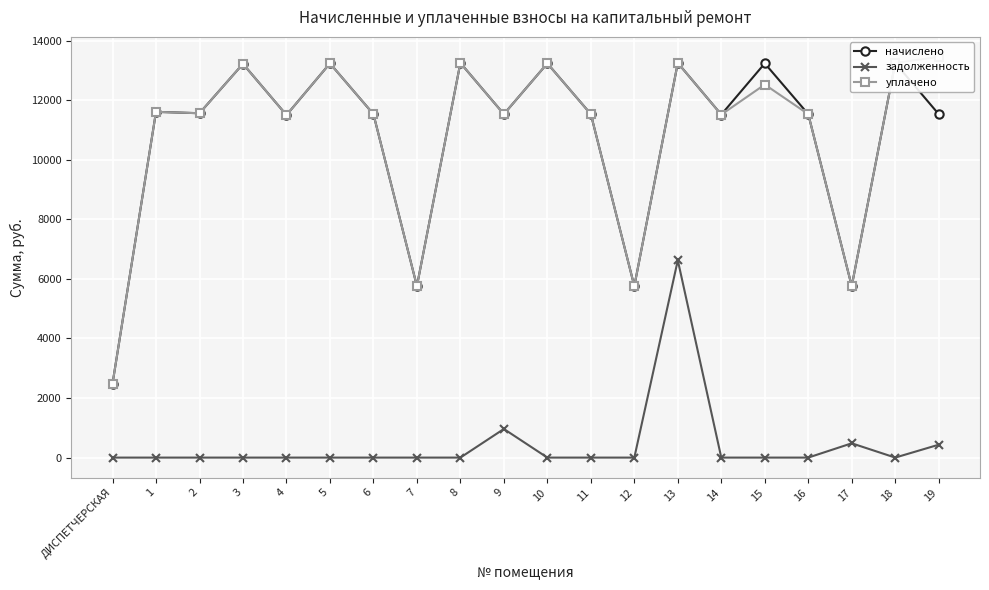

Which category has the highest value across all series?

19